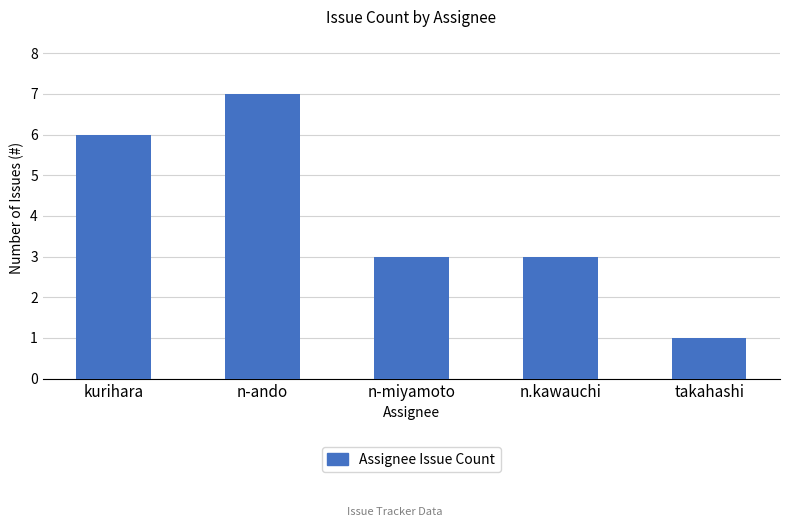

What is the value of the 1st bar from the left?

6